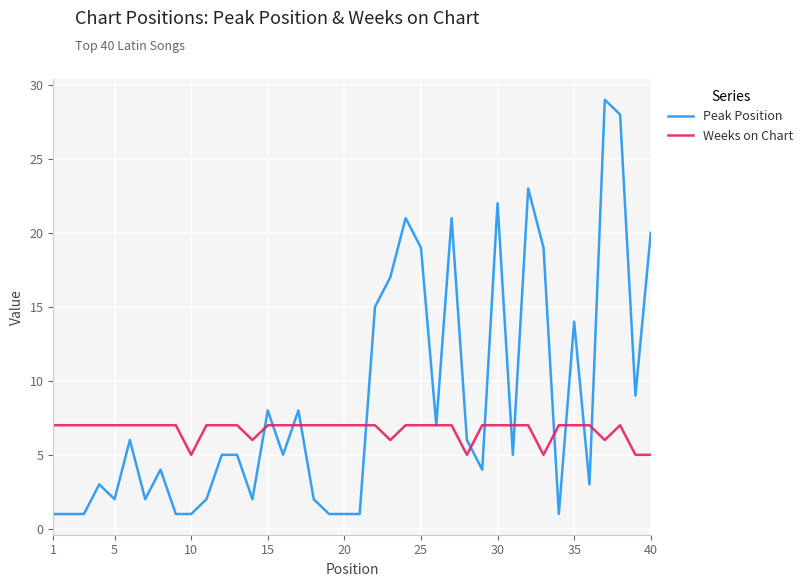

What is the minimum value shown in the chart?

1